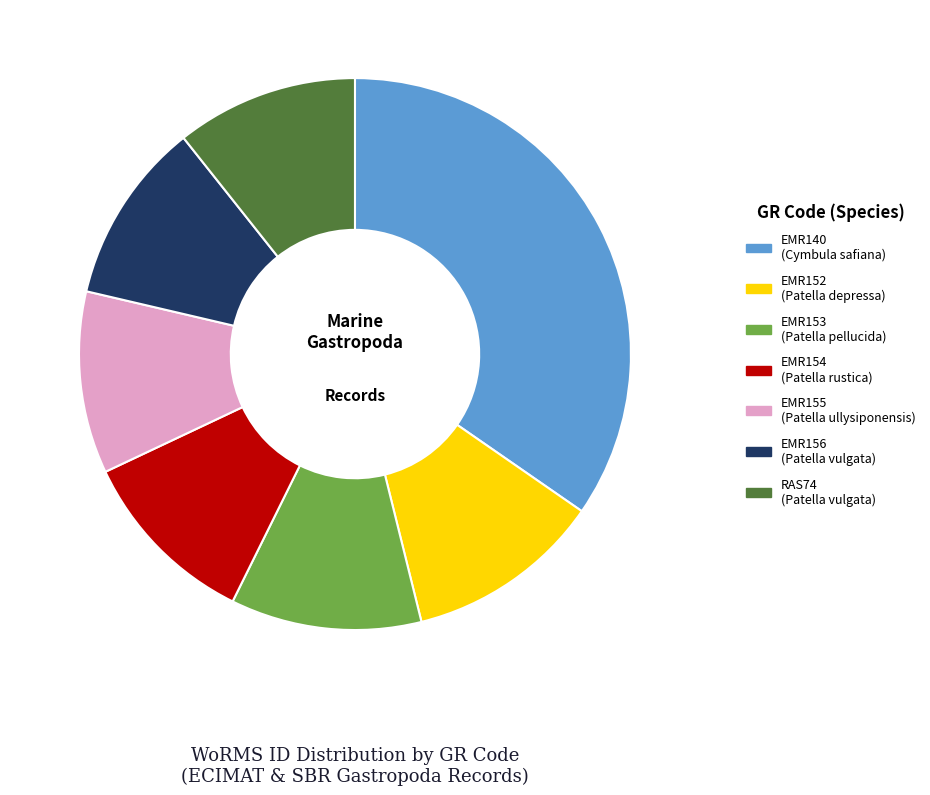

Do RAS74 and EMR153 together represent more than half of the pie?

No